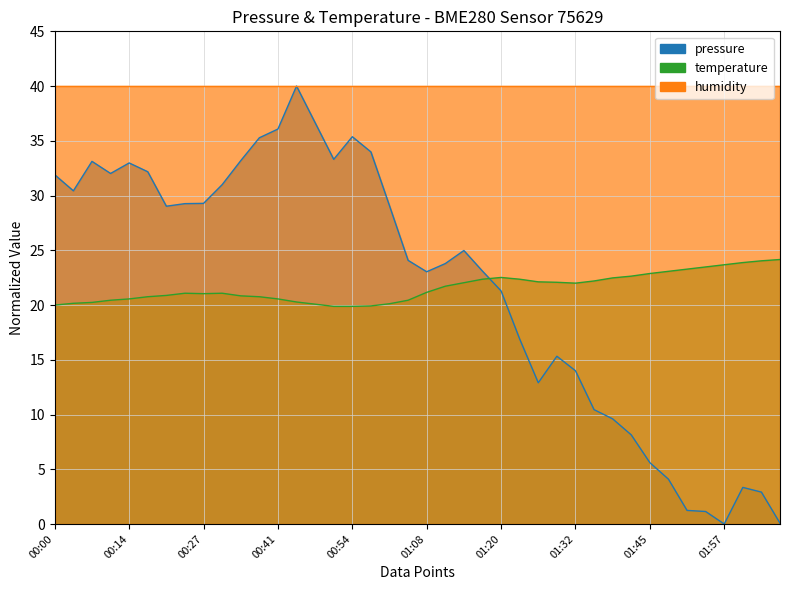

The value of pressure at 00:41 is 18.6. True or false?

False